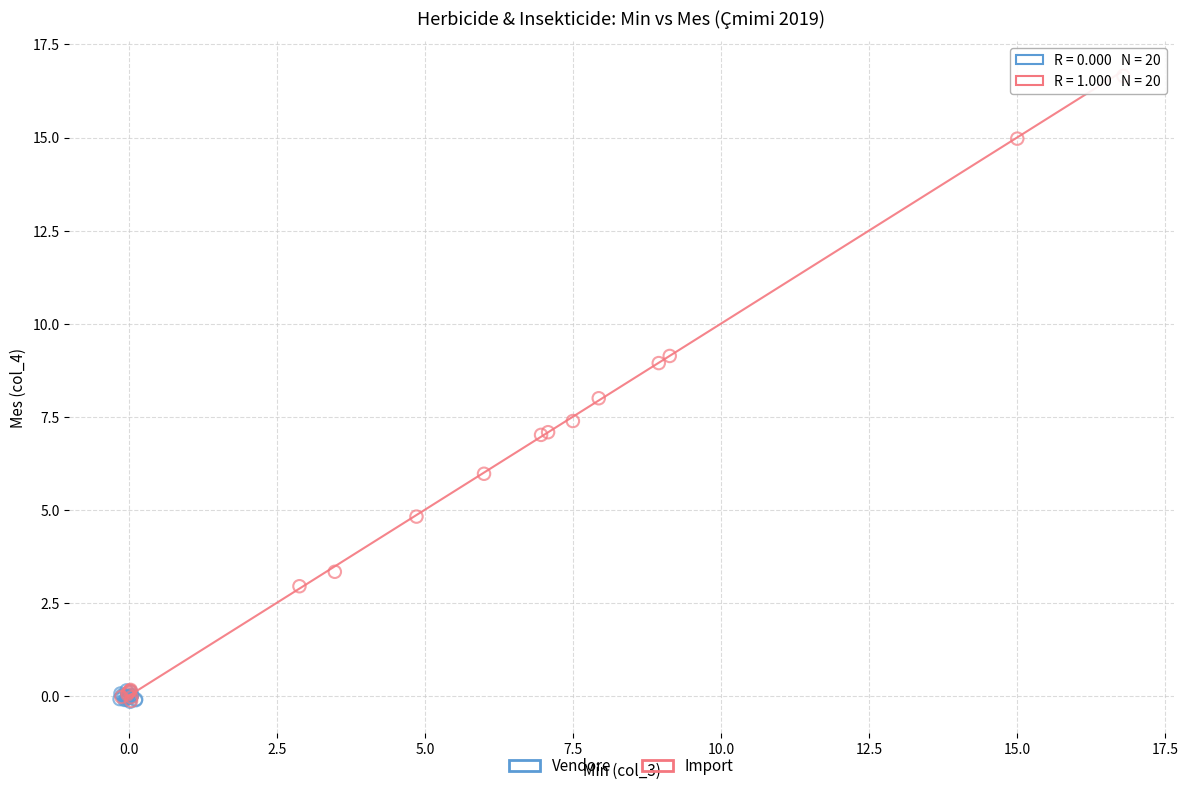

Which series reaches the maximum Y coordinate?

Import